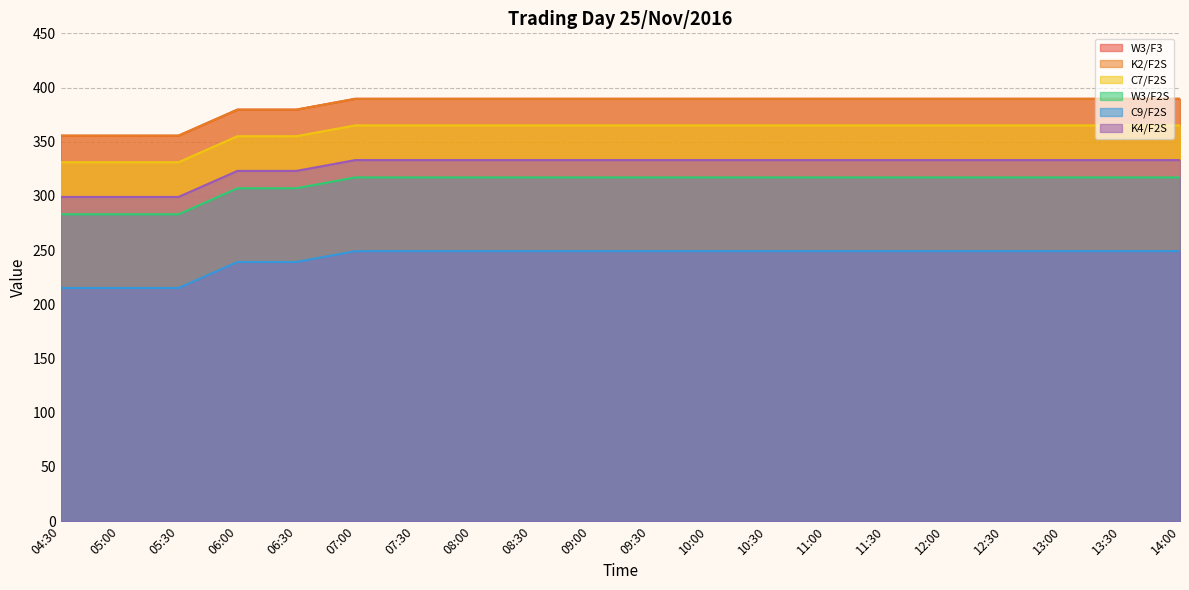

What is the label of the 15th point from the right?

07:00